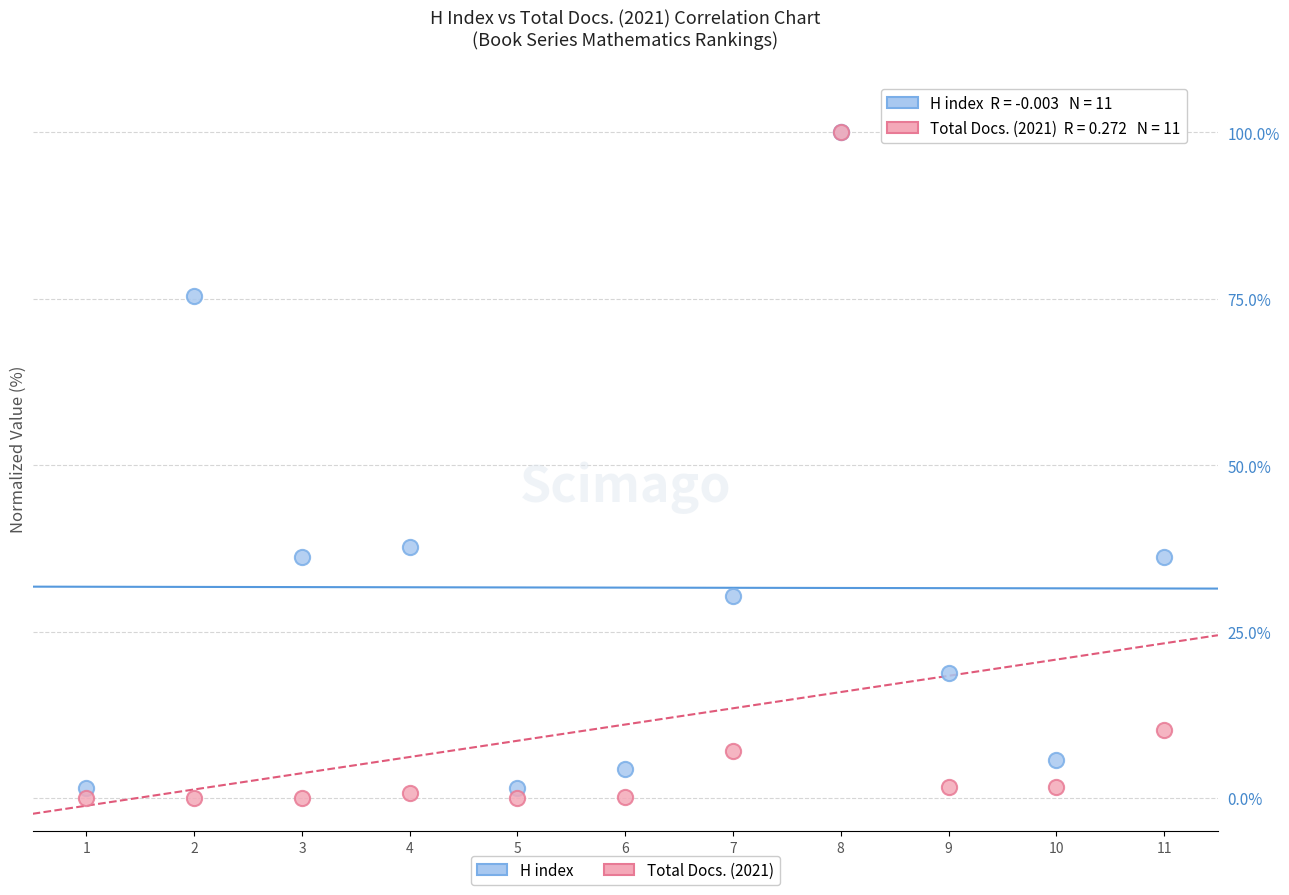

Which series reaches the minimum Y coordinate?

Total Docs. (2021)